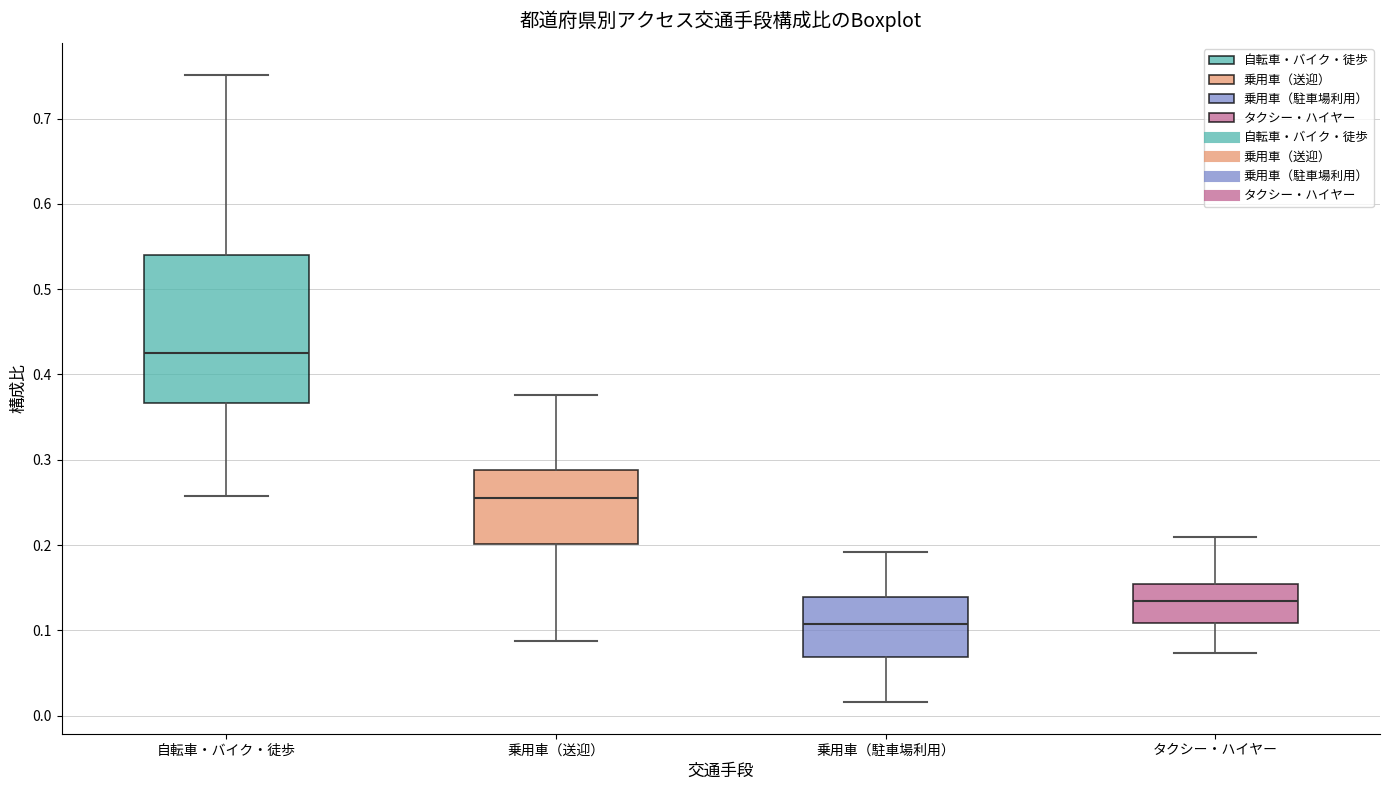

Which box has the lowest median line?

乗用車（駐車場利用）